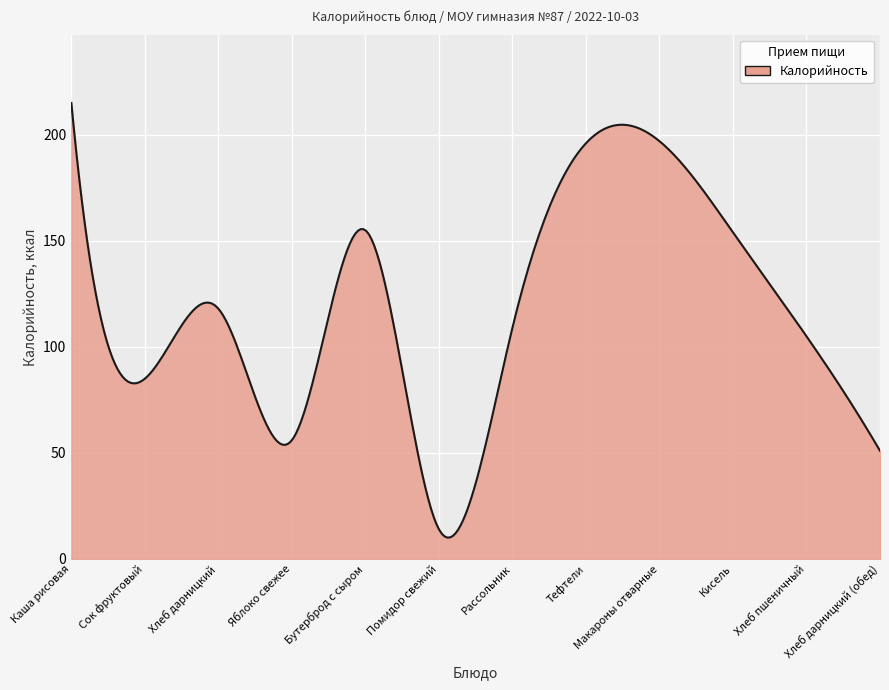

What is the difference between the maximum and minimum values?

204.9